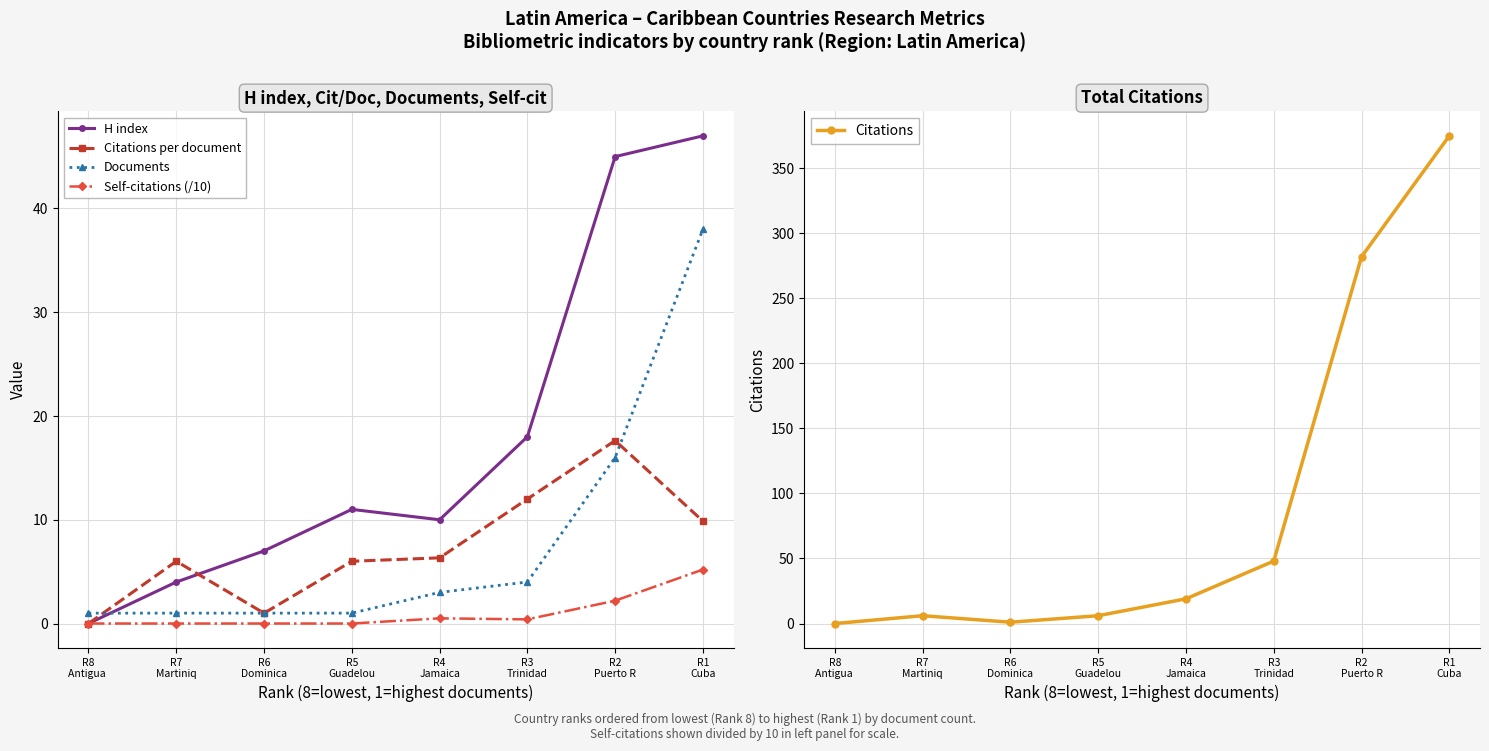

True or false: Citations per document and Self-citations (/10) cross at least once.

False